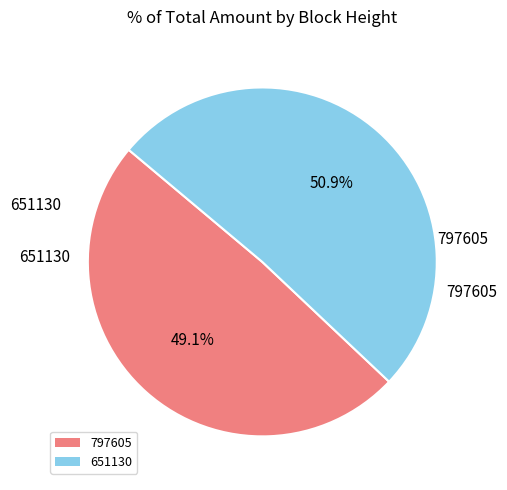

Is it true that 797605 is 41% of the pie?

False